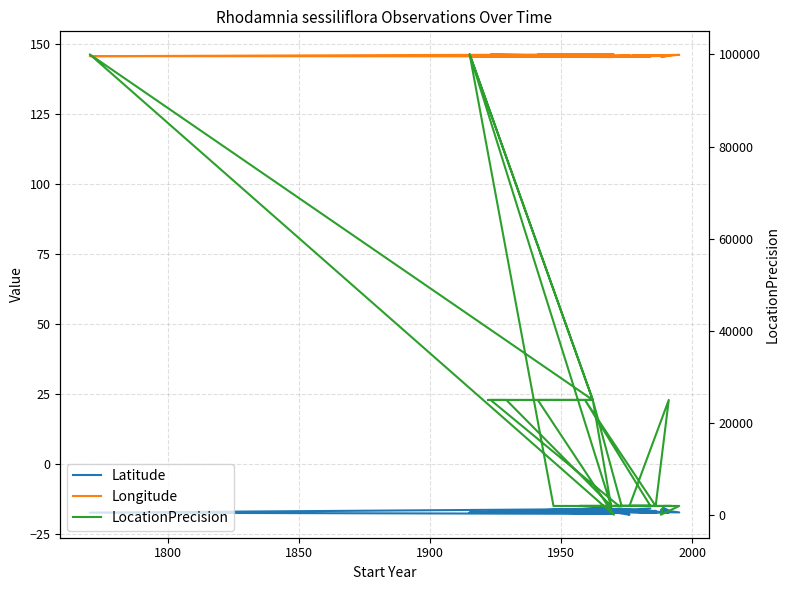

What is the value of the Latitude point at the 8th from the left?

-18.2